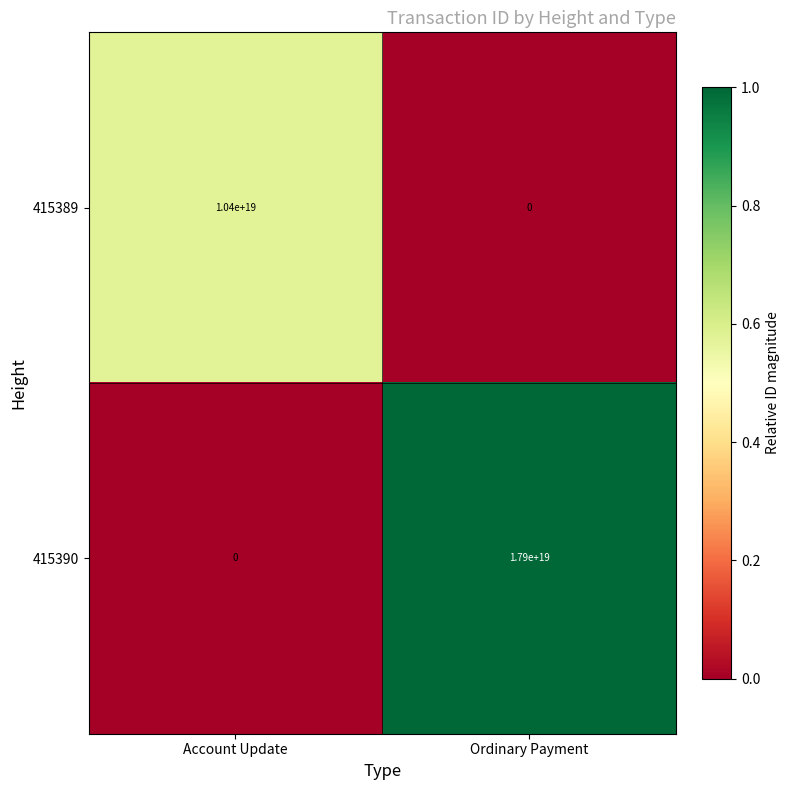

List the series in order of their peak value, lowest first.

415389, 415390